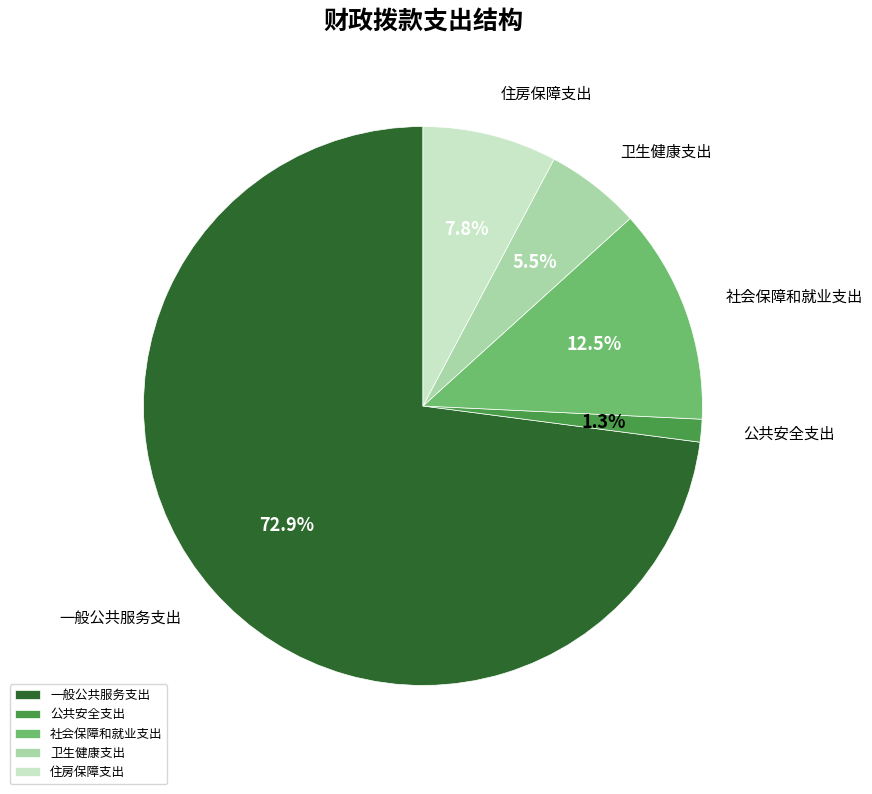

Rank the categories by value from highest to lowest.

一般公共服务支出, 社会保障和就业支出, 住房保障支出, 卫生健康支出, 公共安全支出